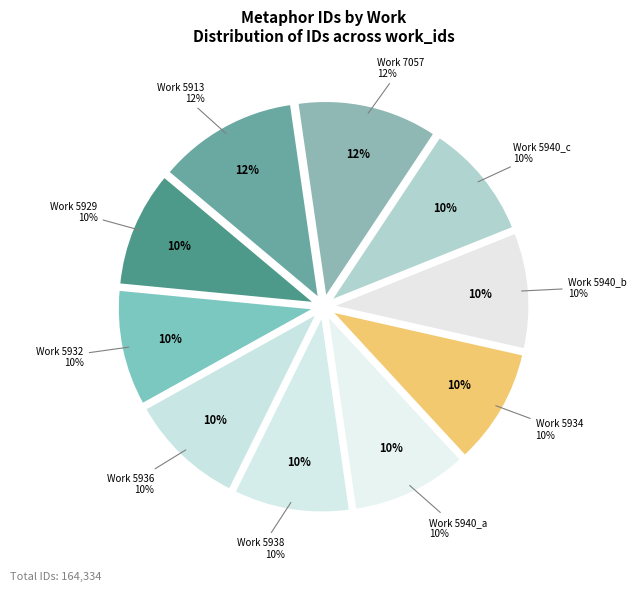

Rank the categories by value from lowest to highest.

5929, 5932, 5936, 5938, 5940_a, 5934, 5940_b, 5940_c, 7057, 5913